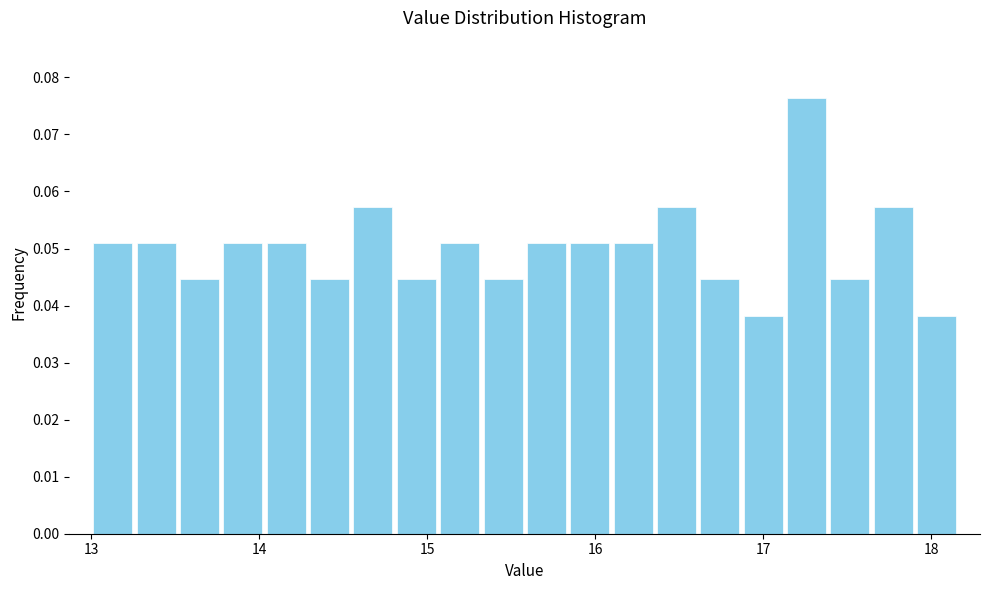

Read against the x-axis, roughly where is the centre of the tallest bar?

17.3